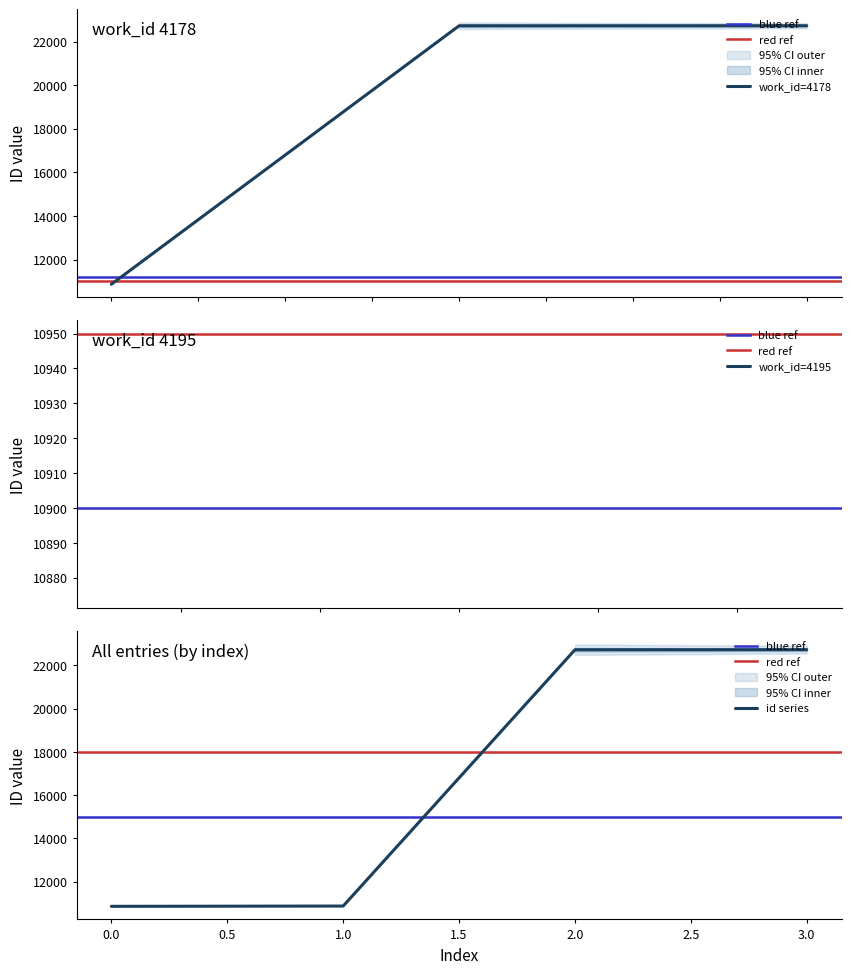

What is the difference between the second highest and second lowest values?

11852